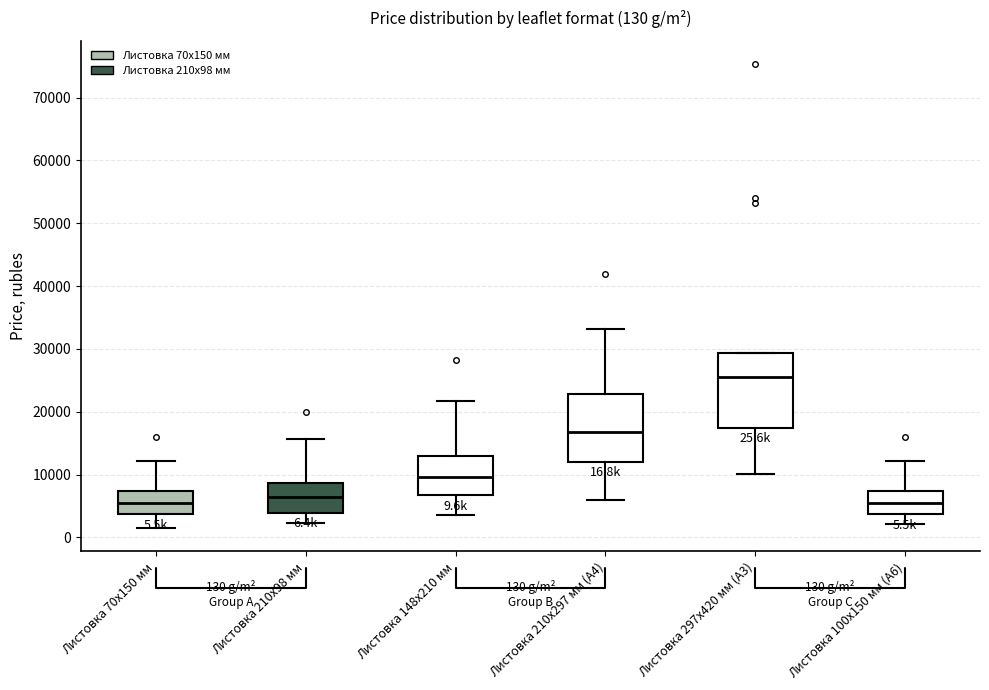

Which box is the tallest, from its lower edge to its upper edge?

Листовка 297х420 мм (А3)